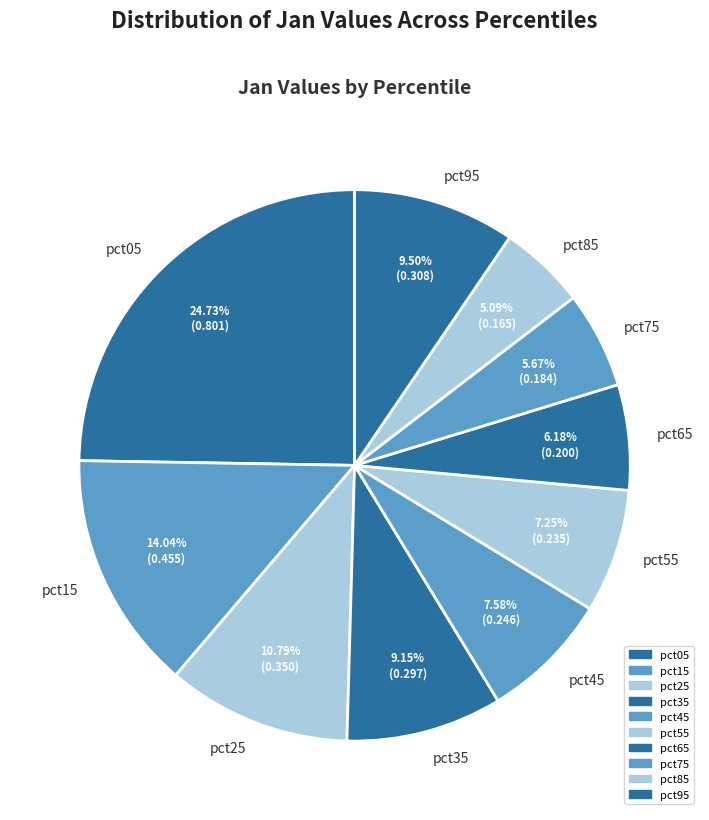

What percentage do pct85 and pct55 together represent?

12.3%